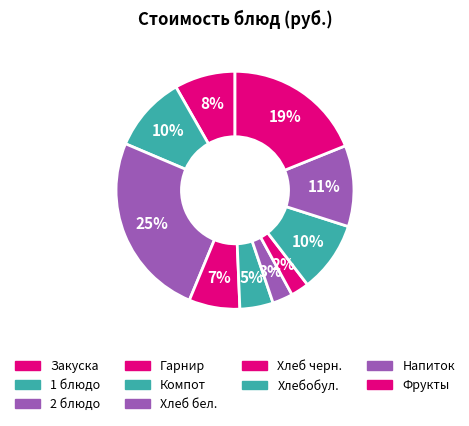

Count the number of slices in the pie.

10